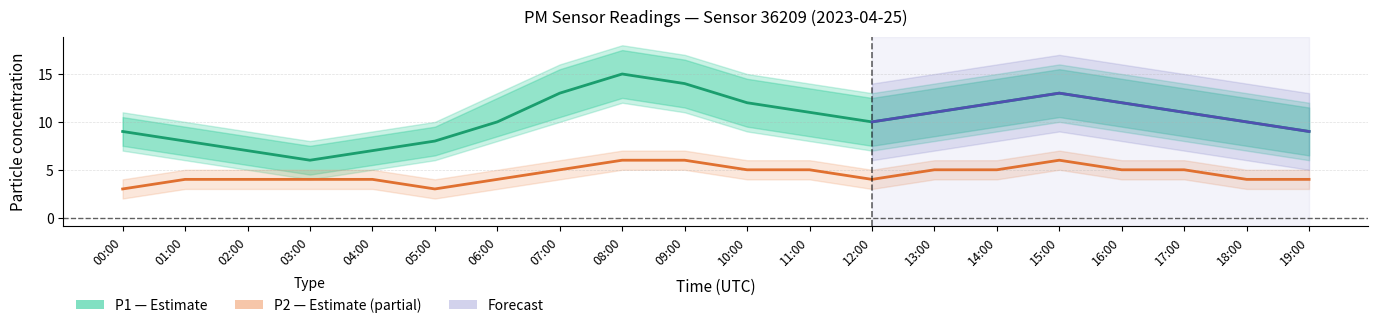

What is the highest value of the P1_hi series?

18